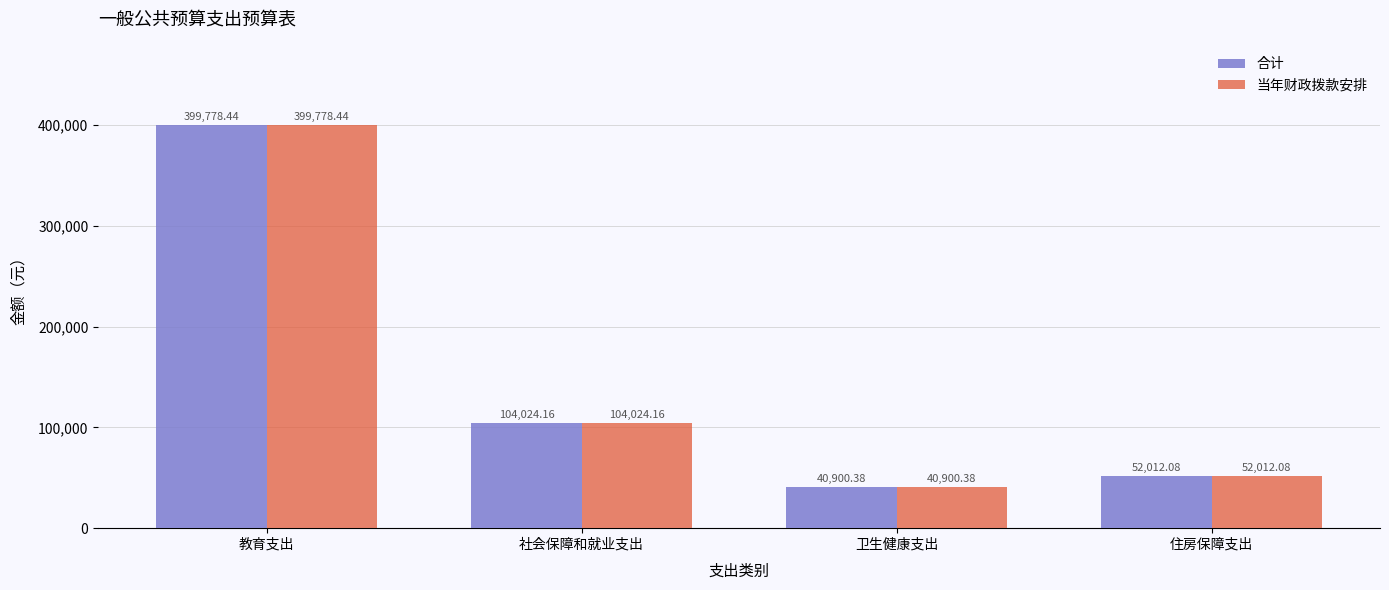

At which label does 当年财政拨款安排 first exceed 104024?

教育支出